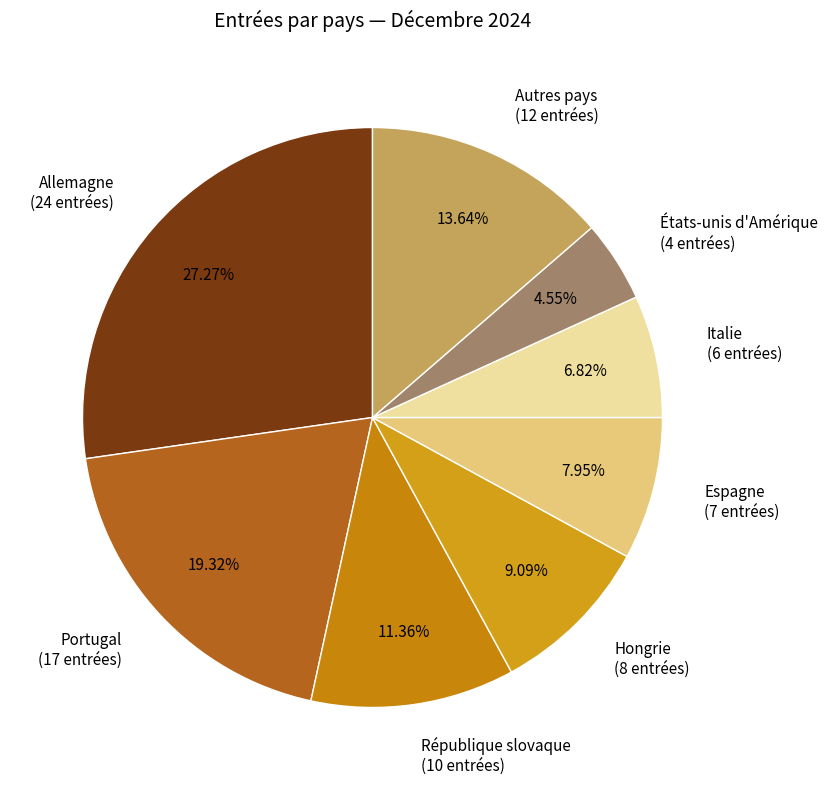

Rank the categories by value from lowest to highest.

États-unis d'Amérique, Italie, Espagne, Hongrie, République slovaque, Autres pays, Portugal, Allemagne